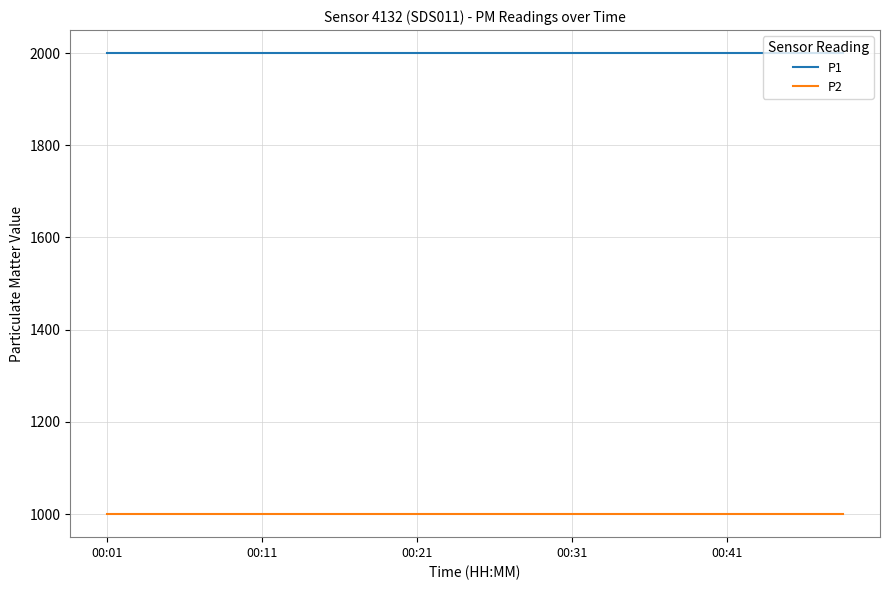

What are all the series names shown in the legend?

P1, P2